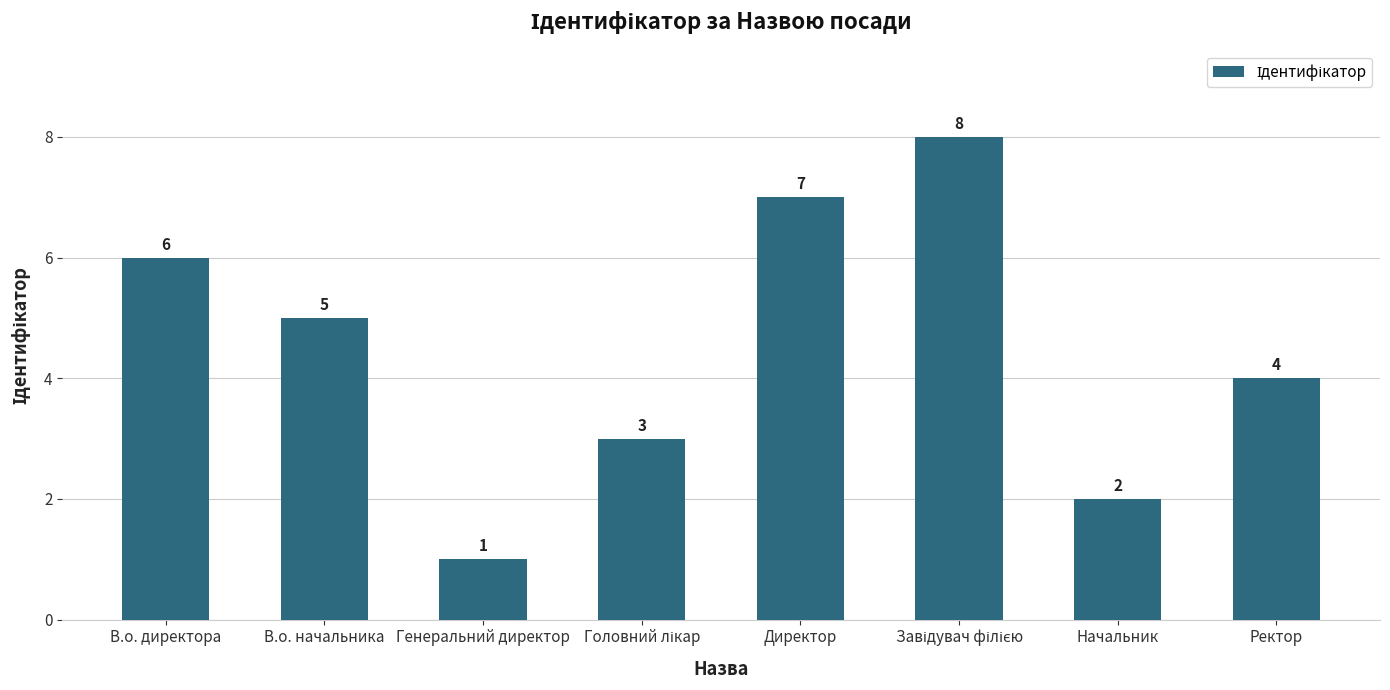

Does the chart contain any negative values?

No